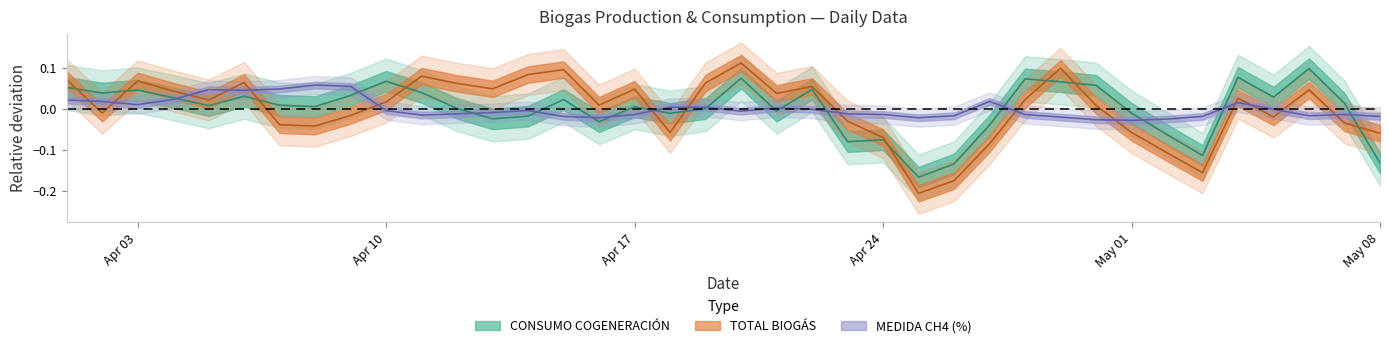

What is the label of the 29th point from the right?

Apr 10